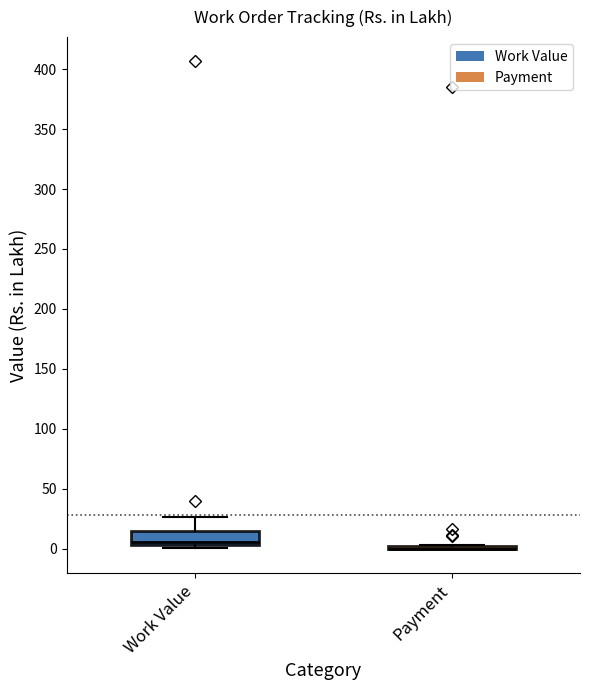

Reading left to right, transcribe this box plot: for each box, give where its median line is, the range the box spans, and where its two whiskers end, as read against the y-axis. The values are not printed on the chart, so give them approximately, as read against the axis.

Work Value: median 5 (just above the box's lower edge), box 5 to 15, whiskers 0 to 25
Payment: box collapsed to a line at 0, whiskers 0 to 5